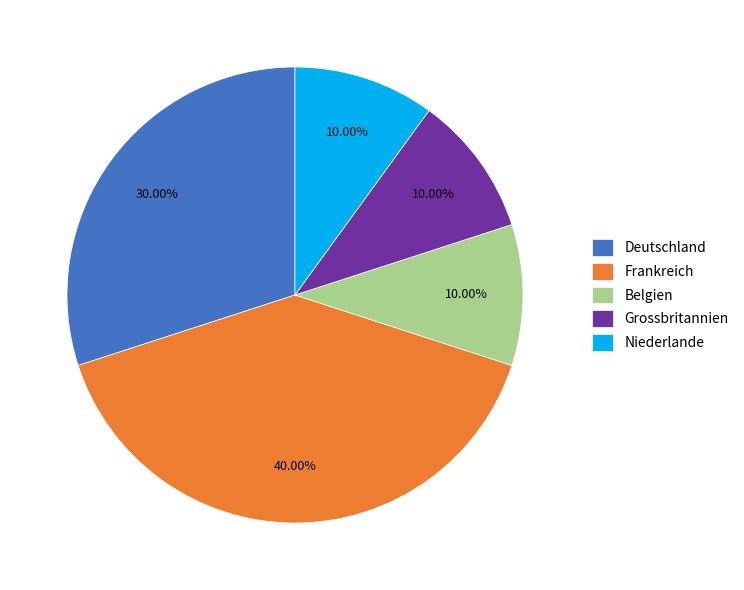

What is the largest slice in the pie chart?

Frankreich